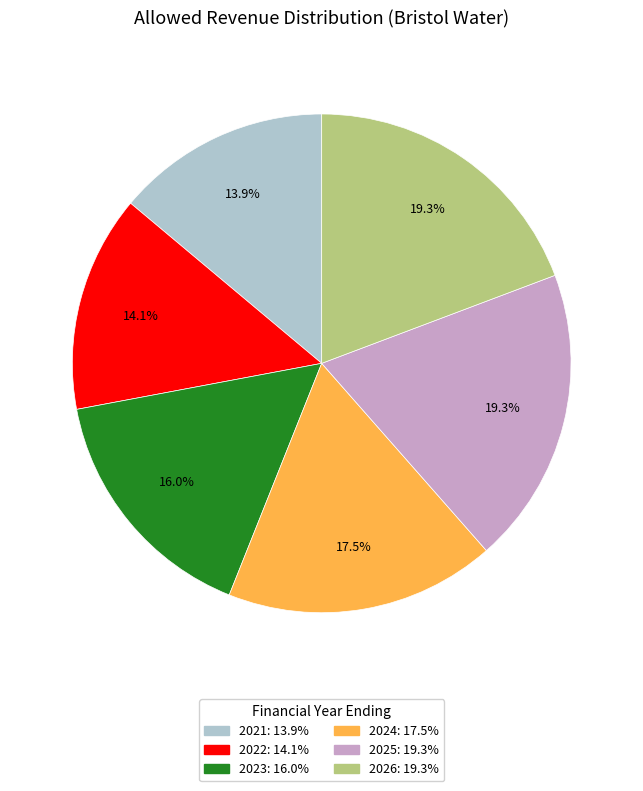

The 2024 slice represents 27% of the pie. True or false?

False